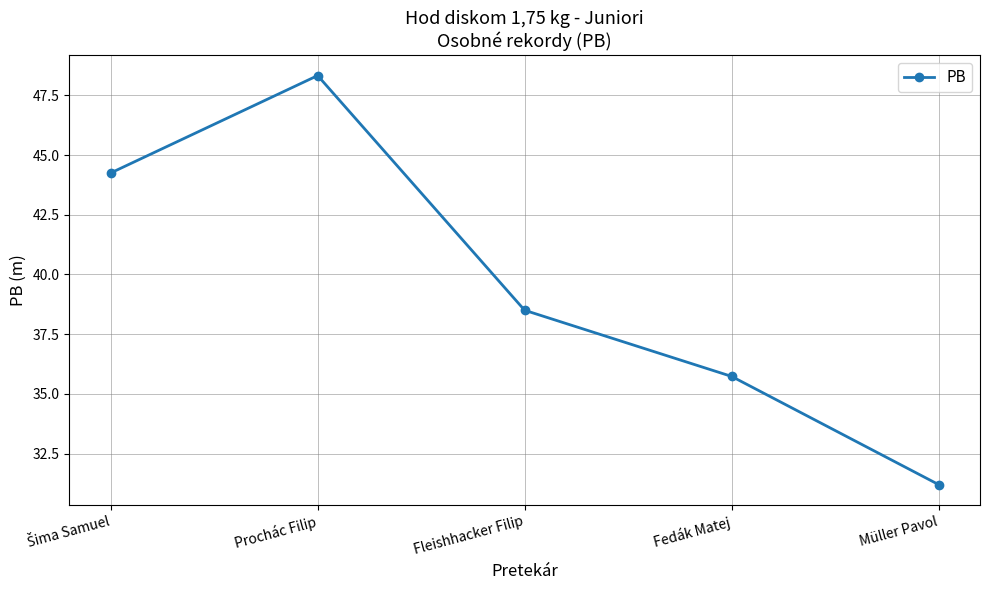

Which category has the lowest value across all series?

Müller Pavol